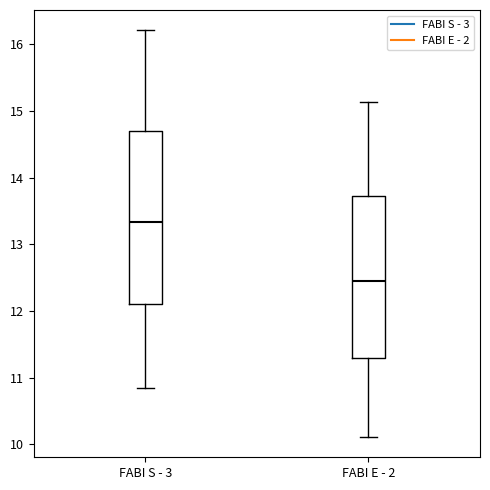

Which box is the tallest, from its lower edge to its upper edge?

FABI S - 3